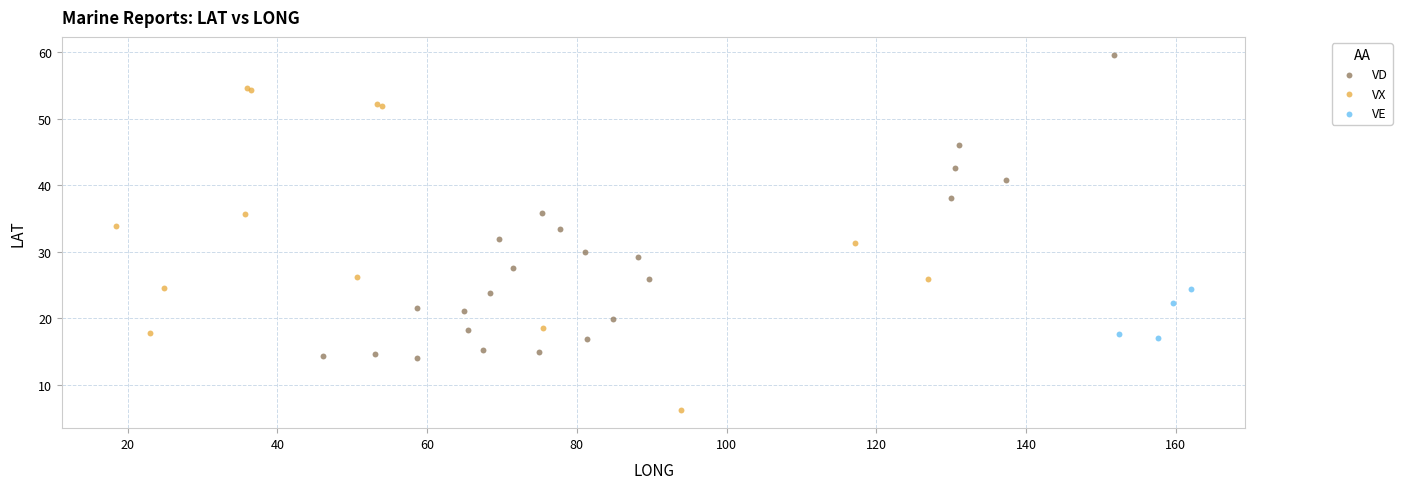

Which series reaches the minimum Y coordinate?

VX